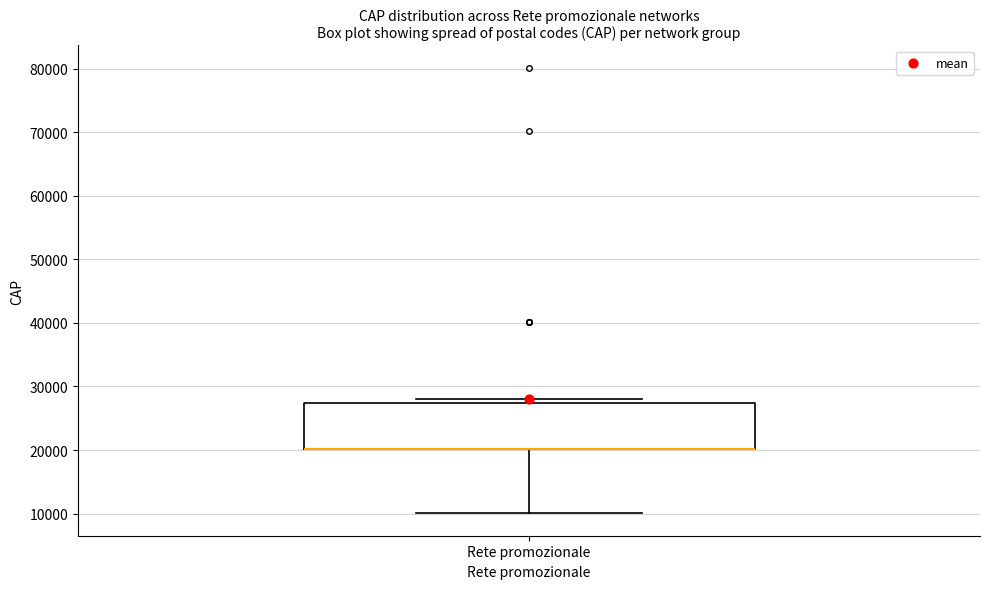

Where is the lower edge of the box for Rete promozionale on the y-axis? The values are not printed on the chart, so give them approximately, as read against the axis.

20000